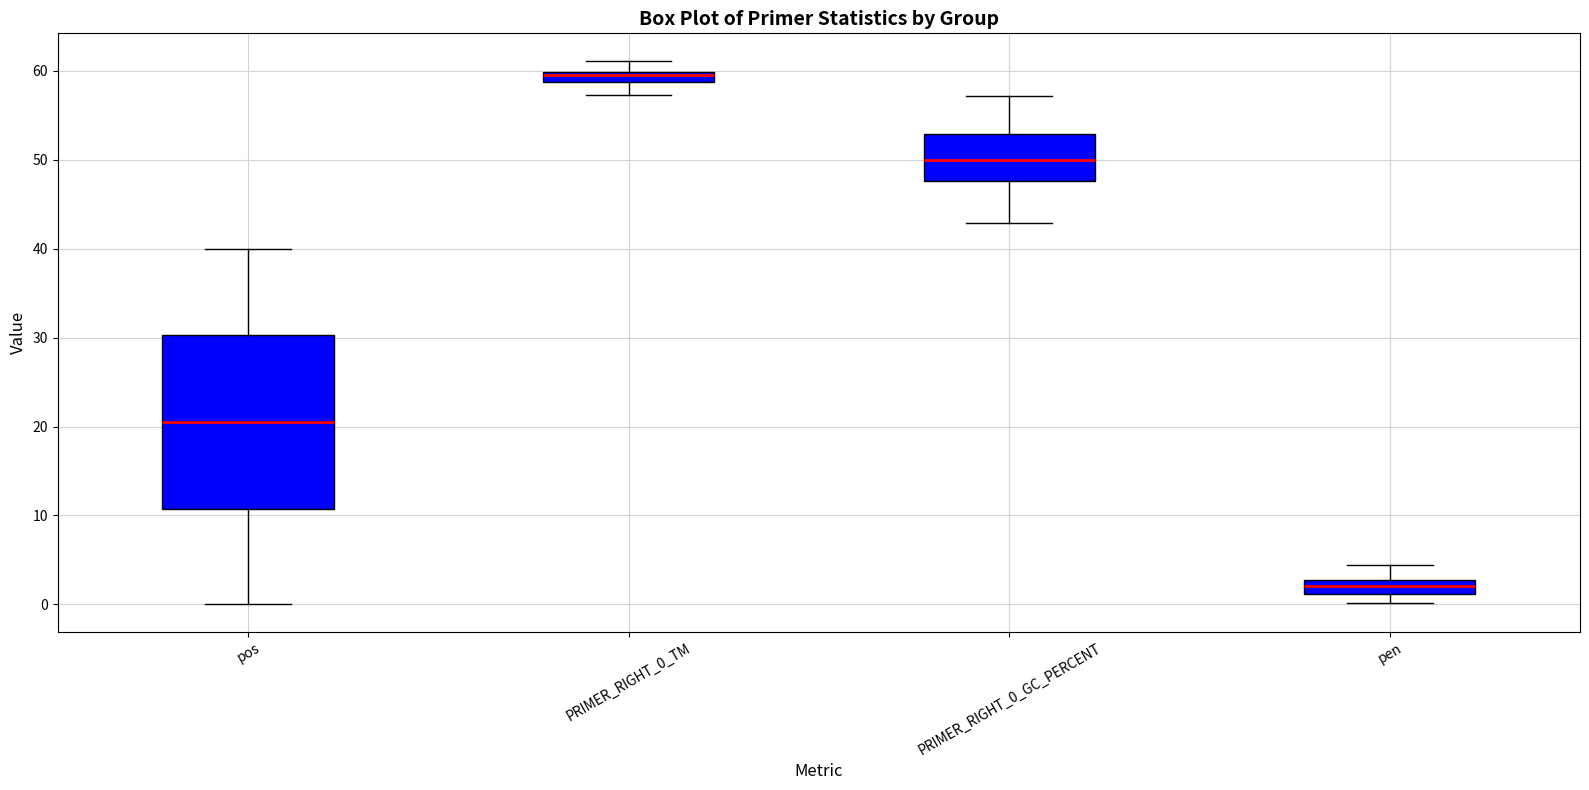

Where is the lower edge of the box for pos on the y-axis? The values are not printed on the chart, so give them approximately, as read against the axis.

11